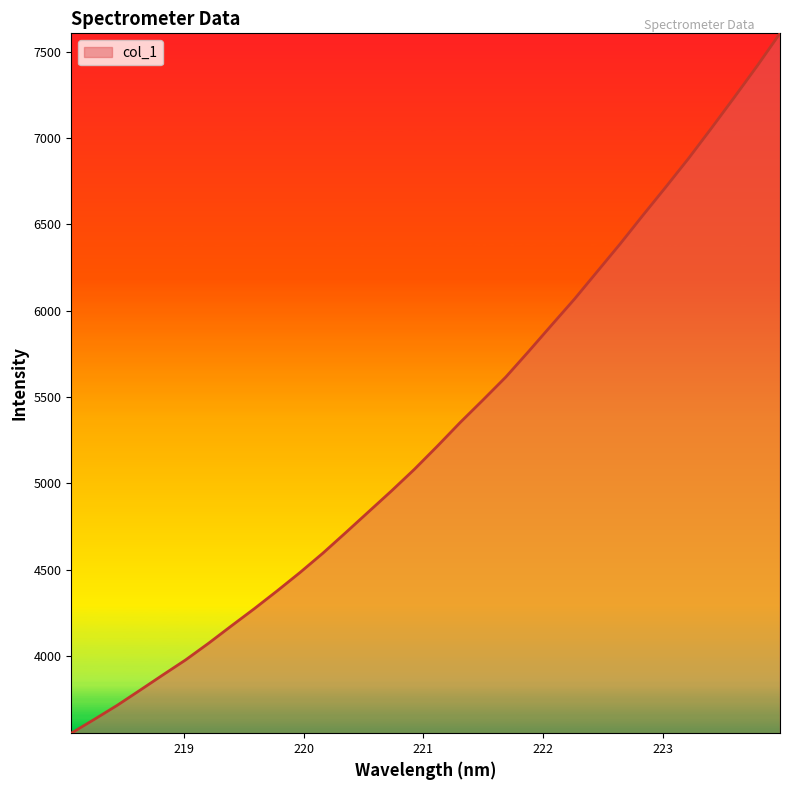

What is the difference between the maximum and minimum values?

4052.5